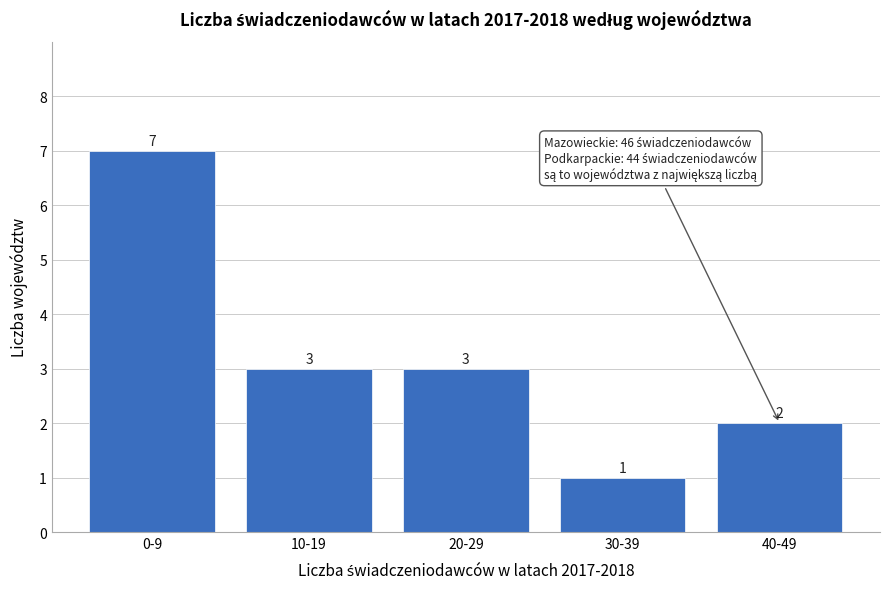

Reading right to left, what are all the values shown in this chart?

40-49=2	30-39=1	20-29=3	10-19=3	0-9=7